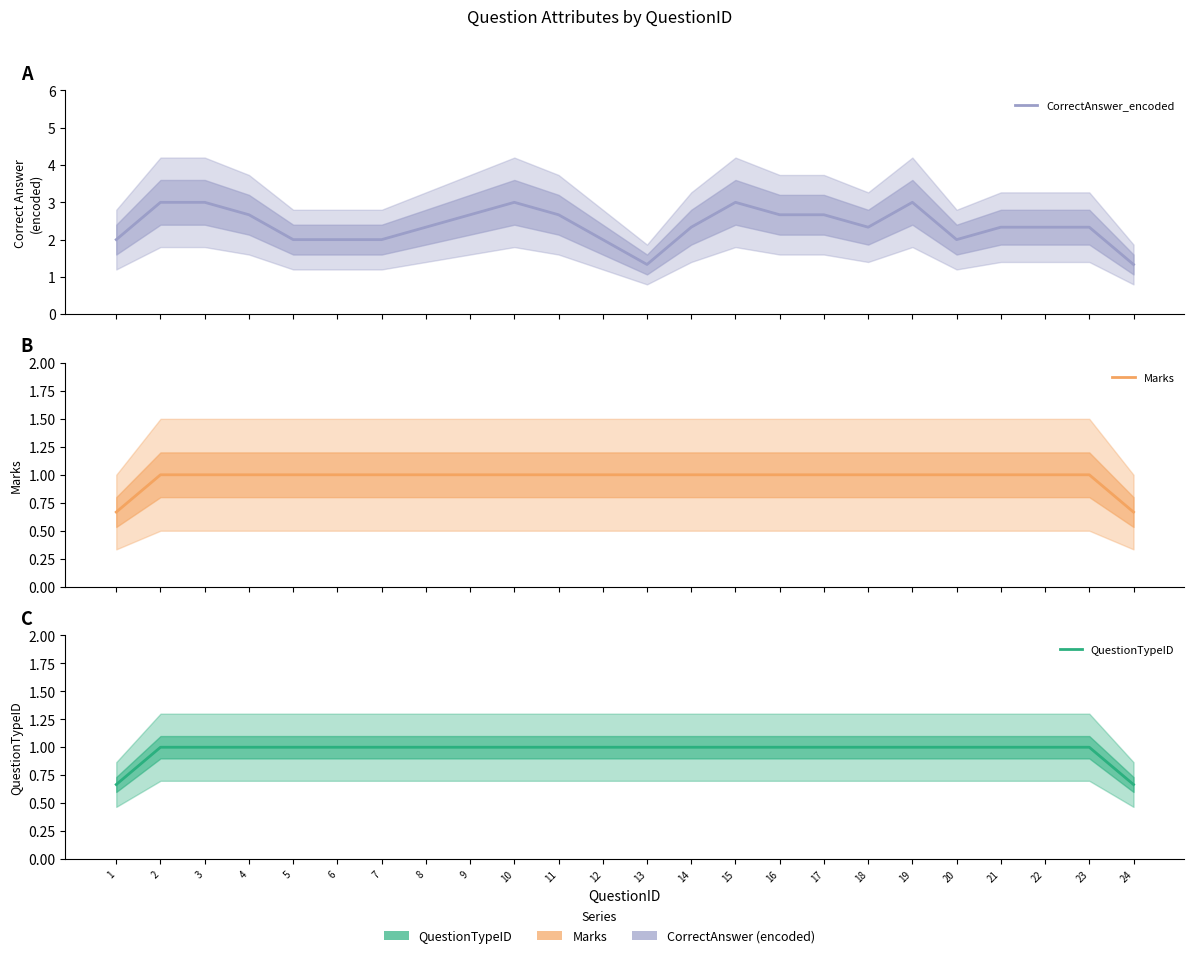

What is the approximate value of QuestionTypeID at 17?

1.0